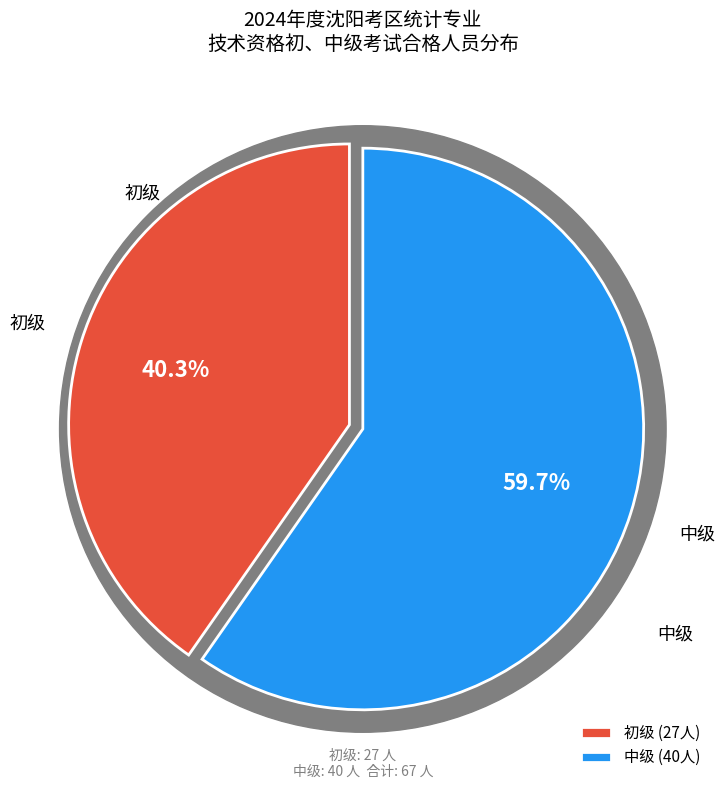

What percentage is the 初级 slice, to the nearest percent?

40%